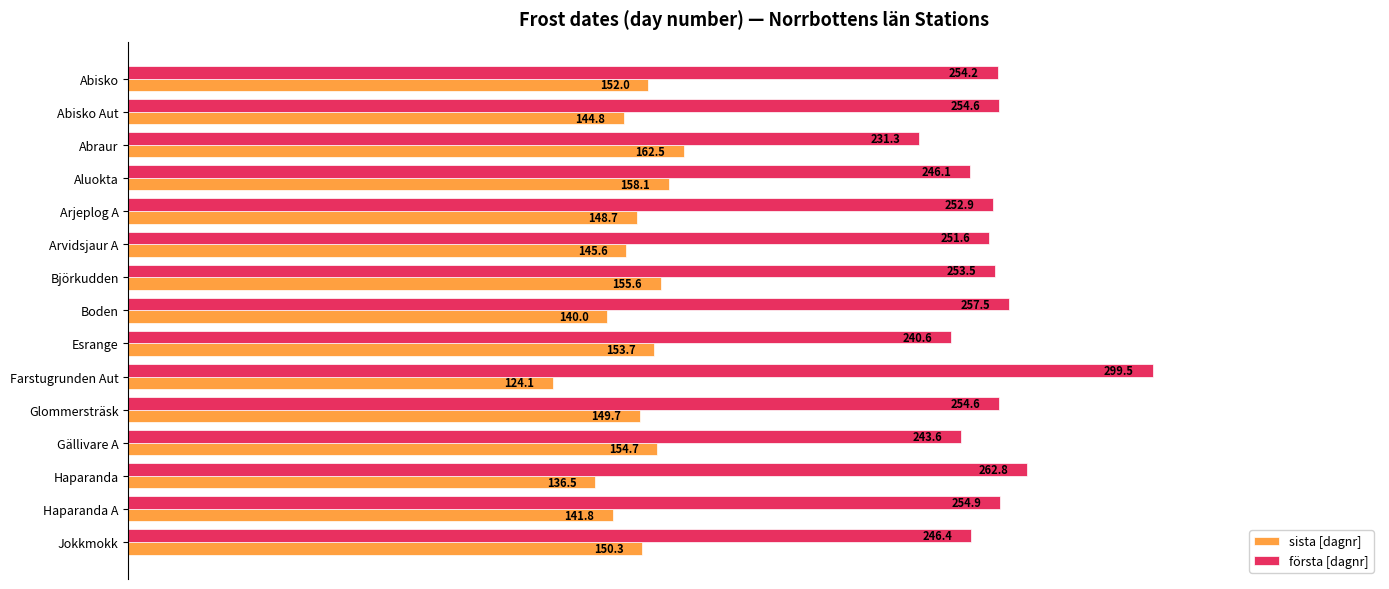

What are all the series names shown in the legend?

sista [dagnr], första [dagnr]